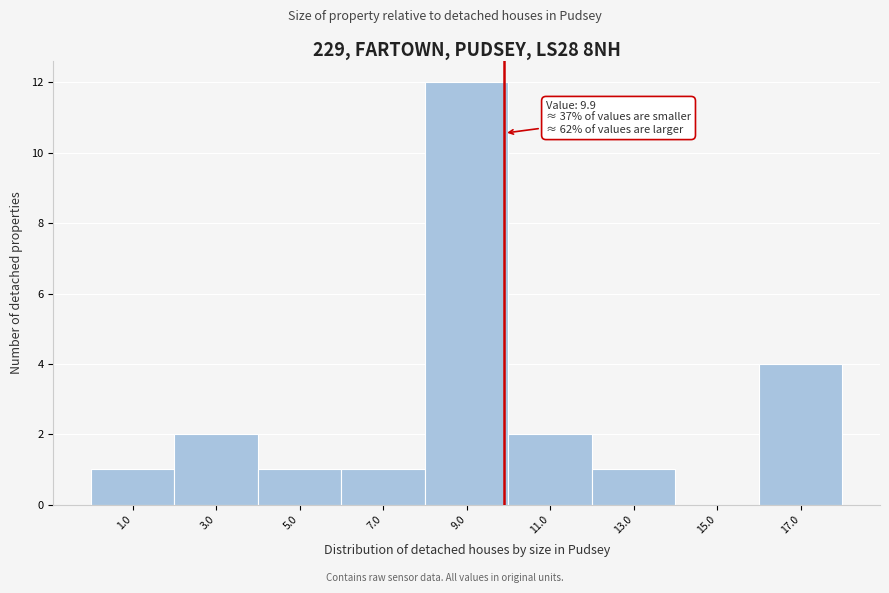

Which range on the x-axis has the tallest bar?

8 to 10